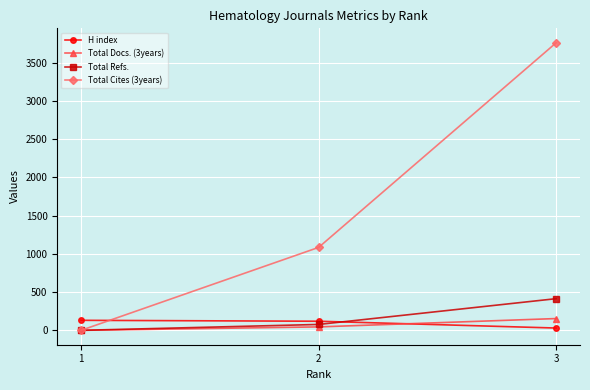

Does the chart have visible grid lines?

Yes